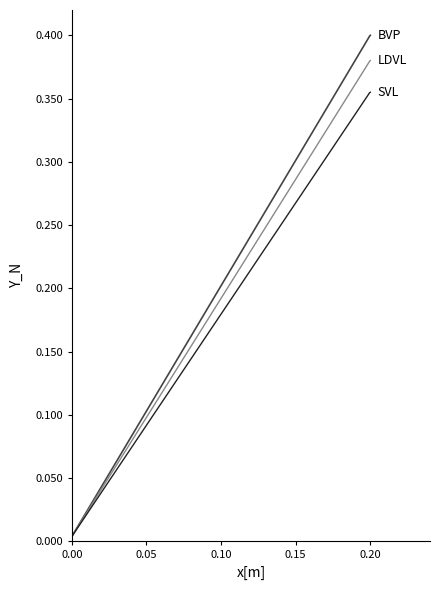

Does the chart have visible grid lines?

No